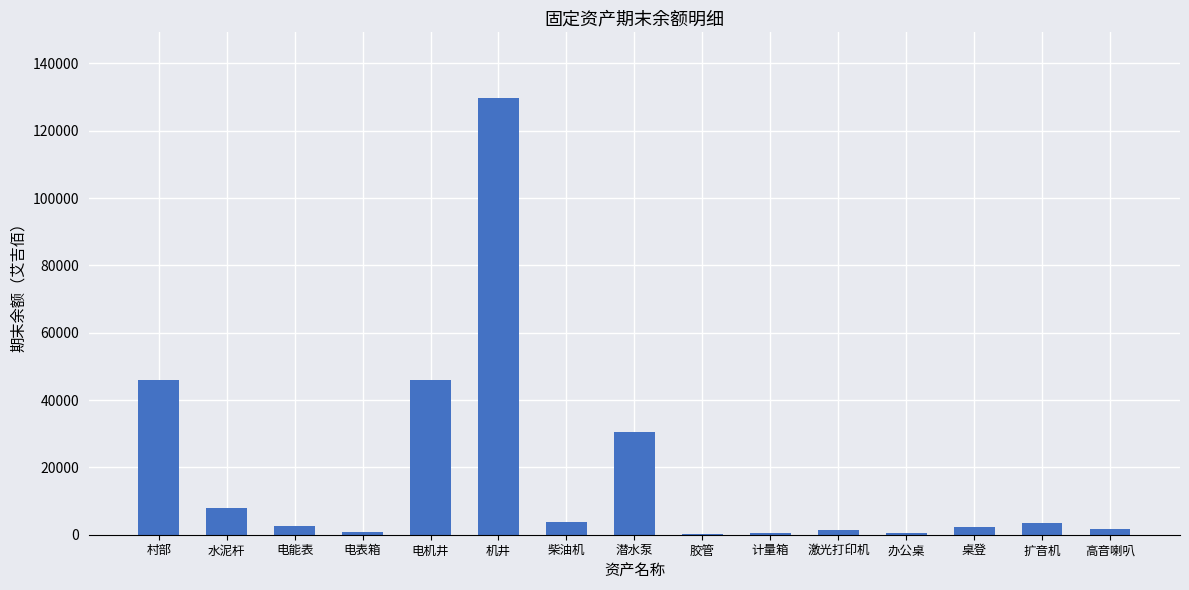

What is the maximum value shown in the chart?

129764.5